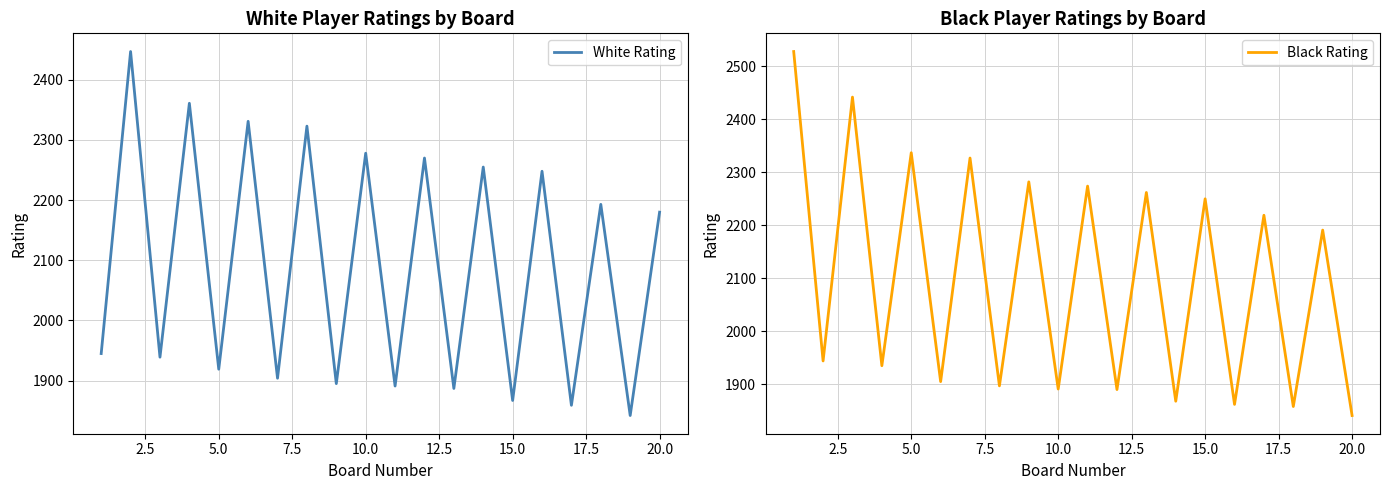

What is the average value of the Black Rating series?

2100